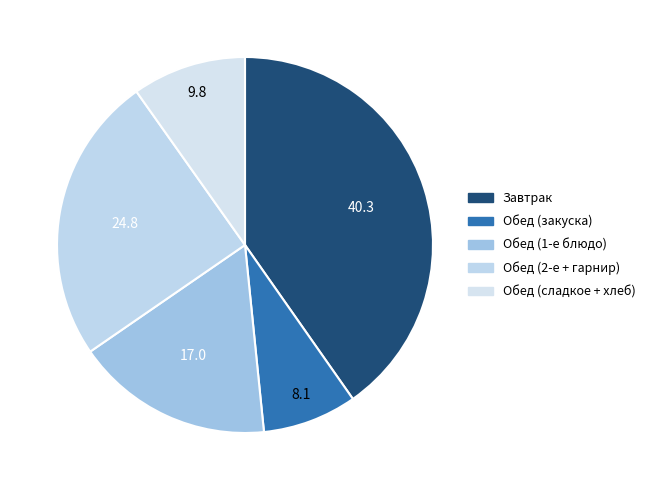

Rank the categories by value from lowest to highest.

Обед (закуска), Обед (сладкое + хлеб), Обед (1-е блюдо), Обед (2-е + гарнир), Завтрак